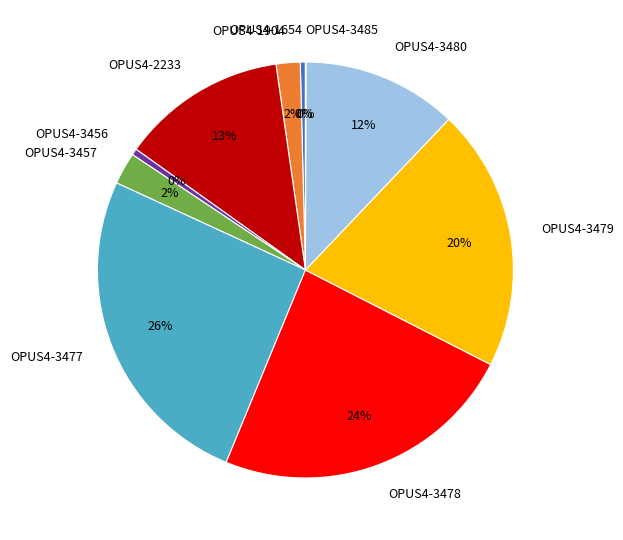

Which slice is the largest?

OPUS4-3477